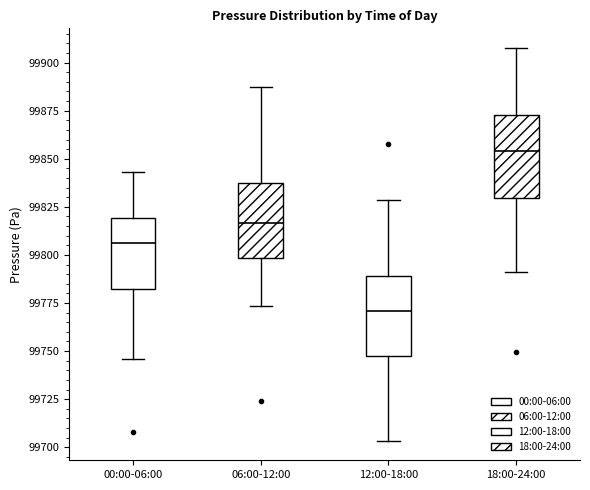

Which box has the highest median line?

18:00-24:00